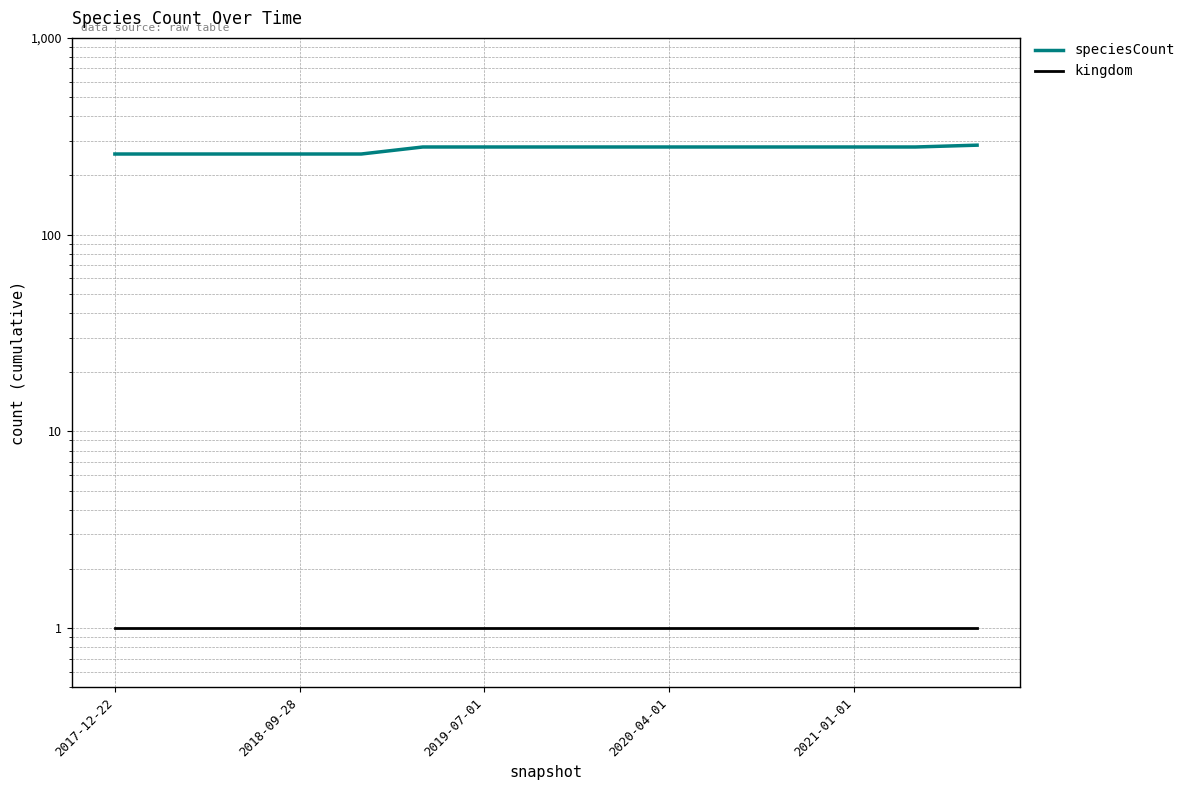

Which series changed the most between 2018-09-28 and 10?

speciesCount